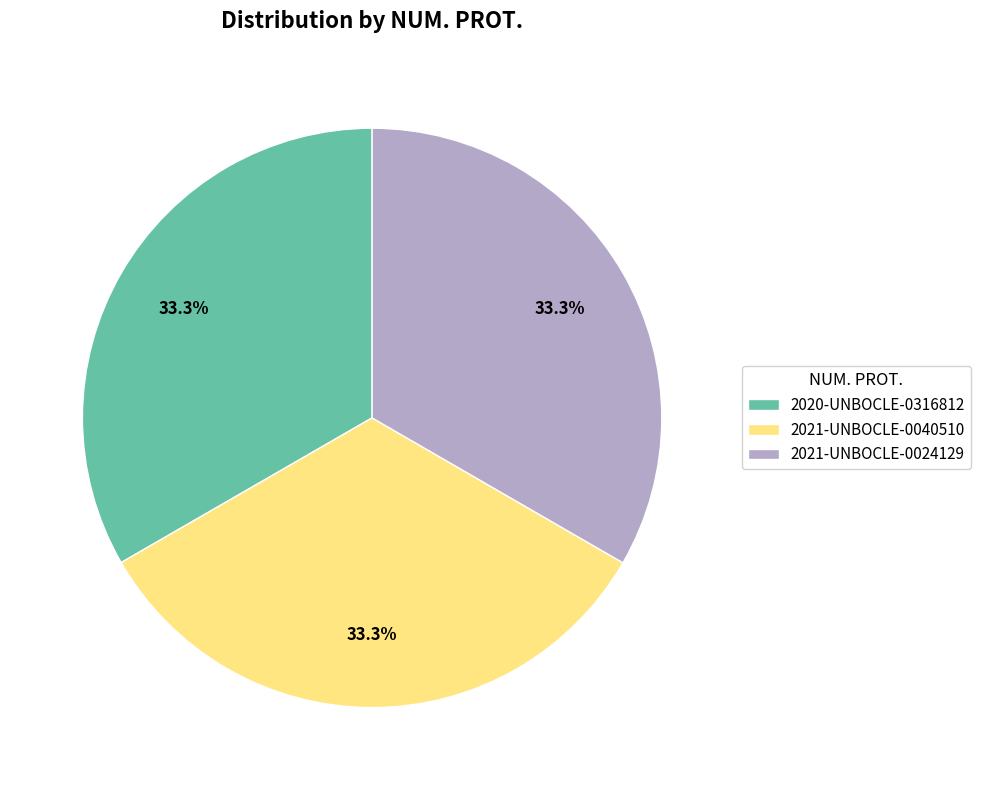

The 2020-UNBOCLE-0316812 slice represents 33% of the pie. True or false?

True